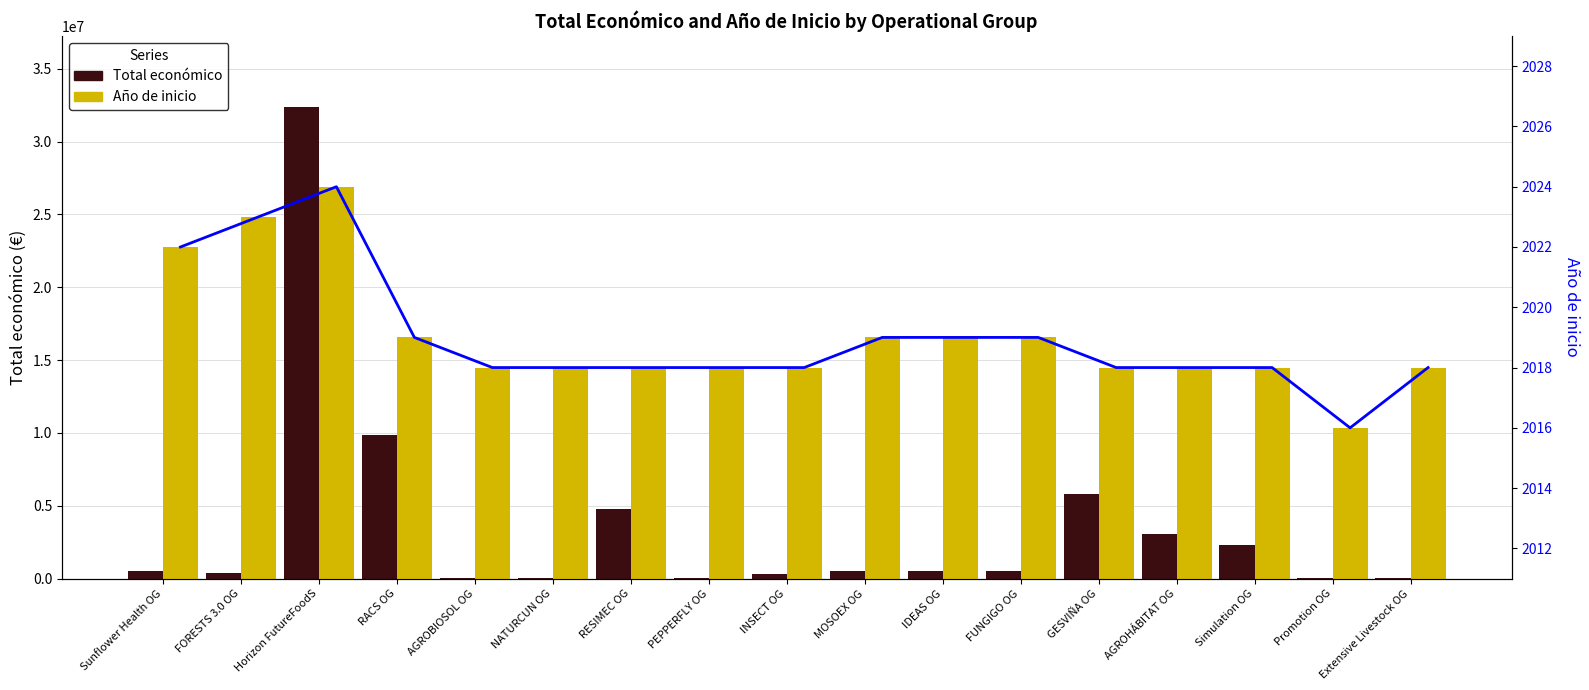

What is the maximum value shown in the chart?

32394255